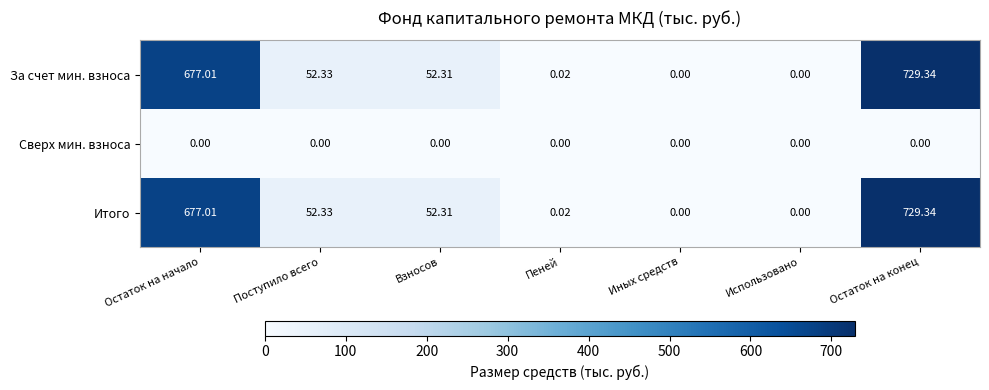

Which category has the highest value in the За счет мин. взноса series?

Остаток на конец